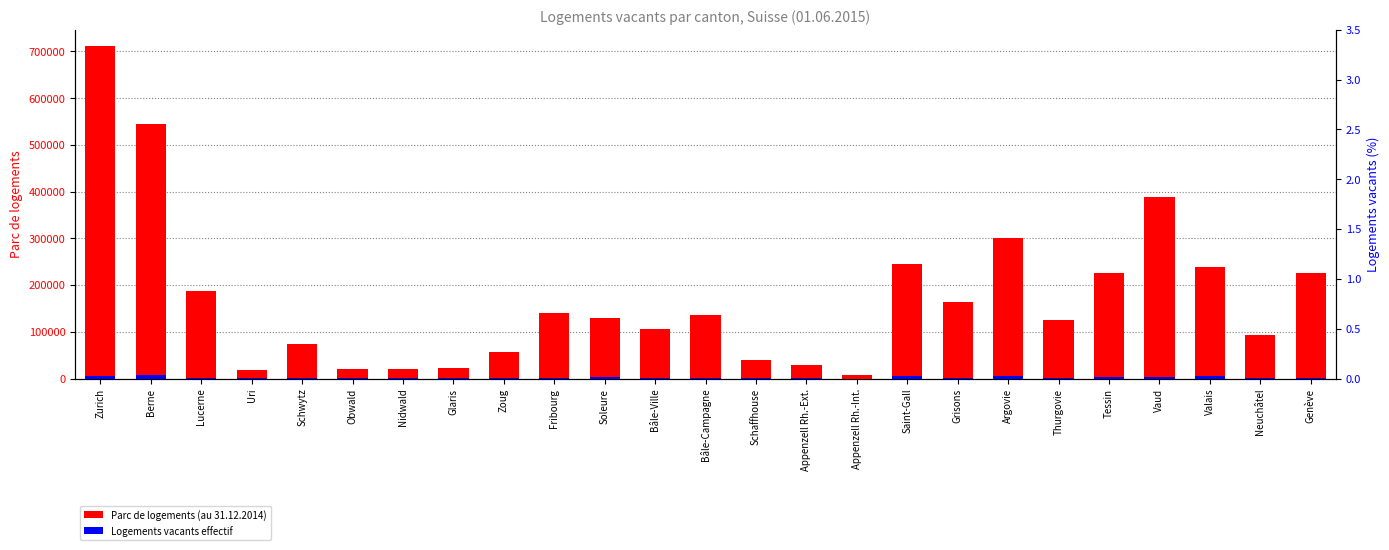

What is the average value of the Parc de logements (au 31.12.2014) series?

170102